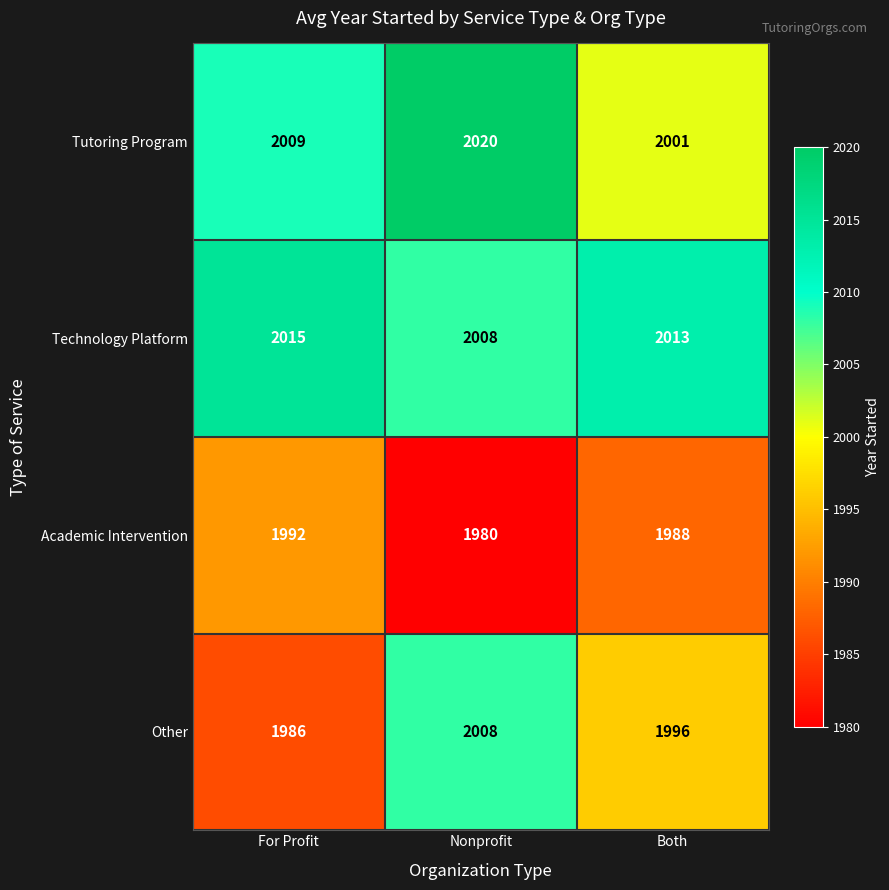

Which label corresponds to the smallest value in the chart?

Nonprofit